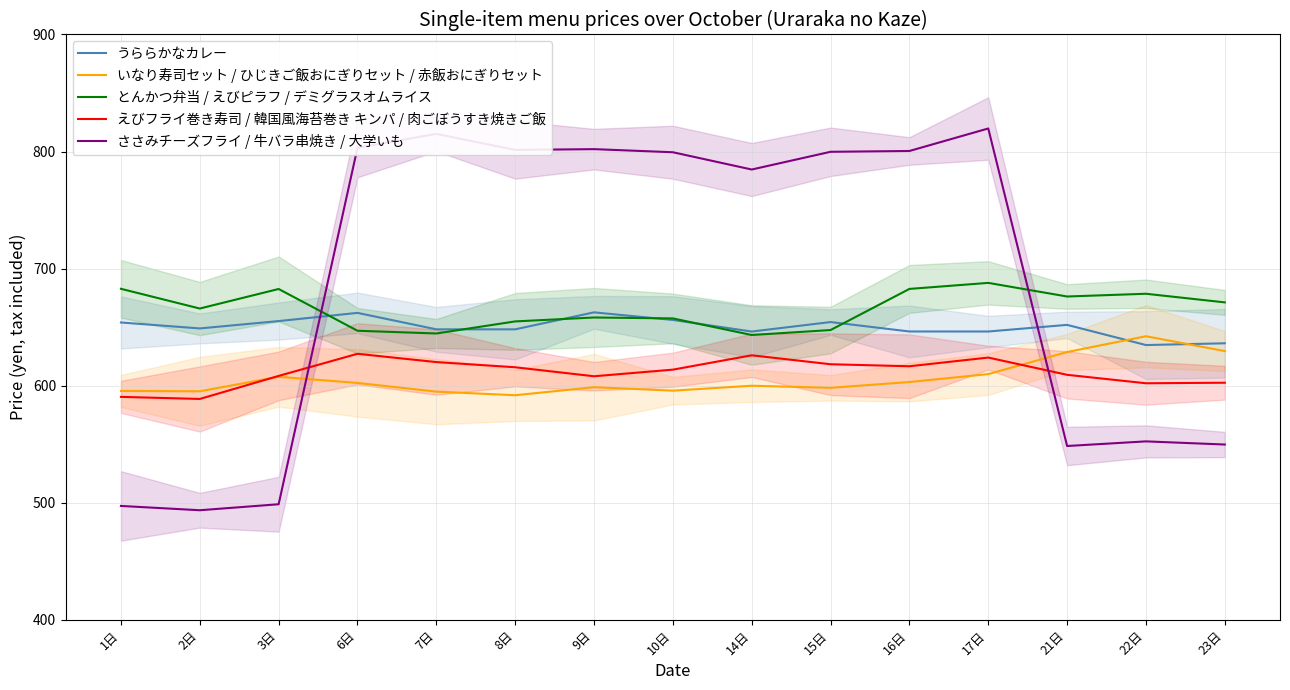

Reading right to left, extract all data points from this chart.

うららかなカレー: 23日=636.2	22日=634.7	21日=651.9	17日=646.3	16日=646.3	15日=654.3	14日=646.2	10日=656.1	9日=662.6	8日=648.1	7日=648.1	6日=662.2	3日=655.2	2日=648.9	1日=654.0
いなり寿司セット / ひじきご飯おにぎりセット / 赤飯おにぎりセット: 23日=629.5	22日=642.2	21日=628.7	17日=609.9	16日=603.1	15日=598.2	14日=600.0	10日=595.7	9日=598.7	8日=591.8	7日=594.9	6日=602.3	3日=607.6	2日=595.2	1日=595.5
とんかつ弁当 / えびピラフ / デミグラスオムライス: 23日=671.1	22日=678.5	21日=676.2	17日=687.8	16日=682.7	15日=647.5	14日=643.3	10日=657.5	9日=658.2	8日=654.9	7日=644.6	6日=646.9	3日=682.6	2日=665.9	1日=682.7
えびフライ巻き寿司 / 韓国風海苔巻き キンパ / 肉ごぼうすき焼きご飯: 23日=602.5	22日=602.1	21日=609.3	17日=624.0	16日=616.6	15日=618.3	14日=625.9	10日=613.7	9日=608.0	8日=615.7	7日=620.2	6日=627.2	3日=608.3	2日=588.6	1日=590.4
ささみチーズフライ / 牛バラ串焼き / 大学いも: 23日=549.7	22日=552.4	21日=548.5	17日=819.7	16日=800.5	15日=799.8	14日=784.6	10日=799.4	9日=802.1	8日=801.4	7日=815.1	6日=803.2	3日=498.7	2日=493.6	1日=497.3